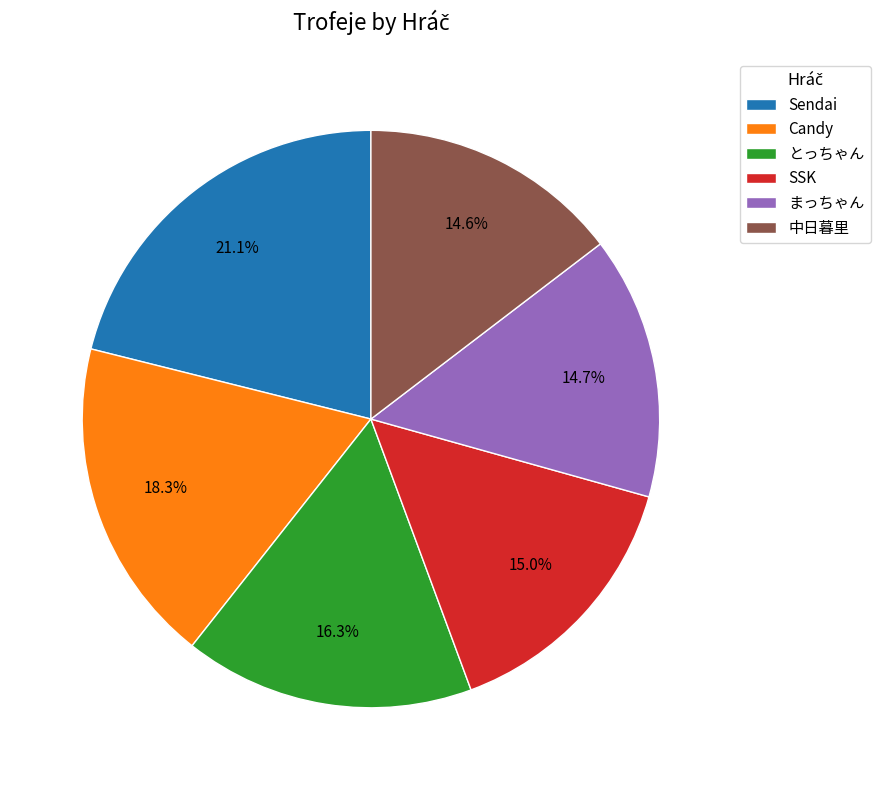

Between Sendai and とっちゃん, which is larger?

Sendai